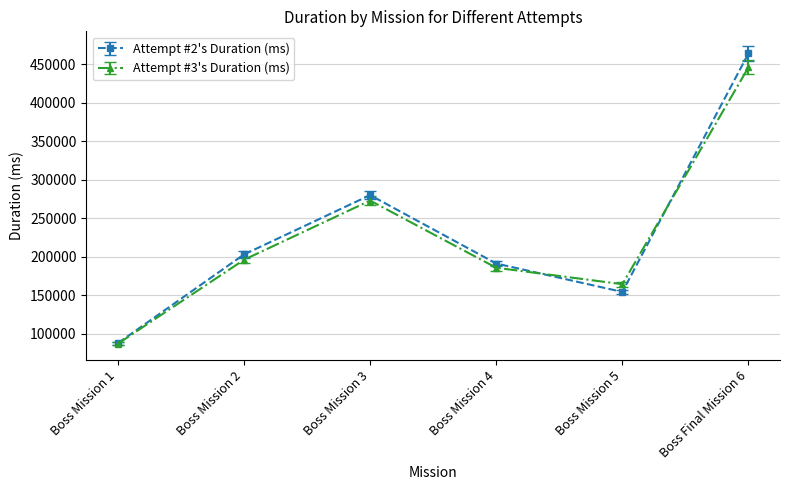

What is the sum of the Attempt #3's Duration (ms) values at Boss Mission 1 and Boss Final Mission 6?

532805